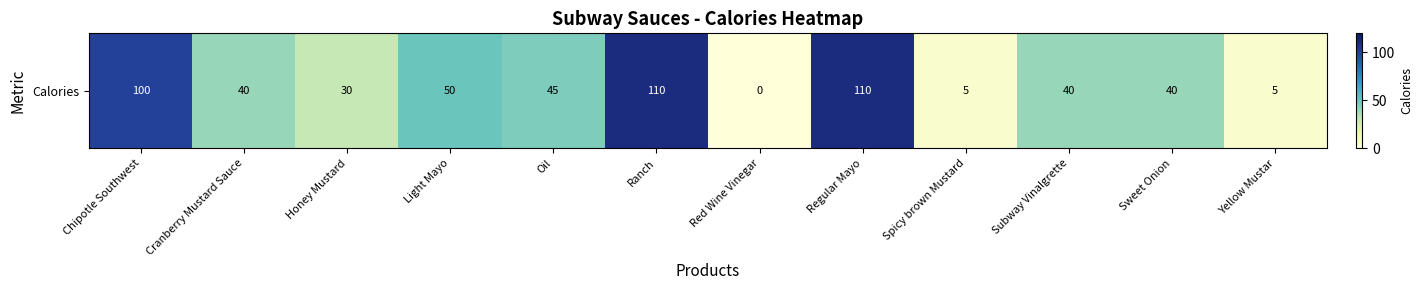

Which category has the highest value across all series?

Ranch